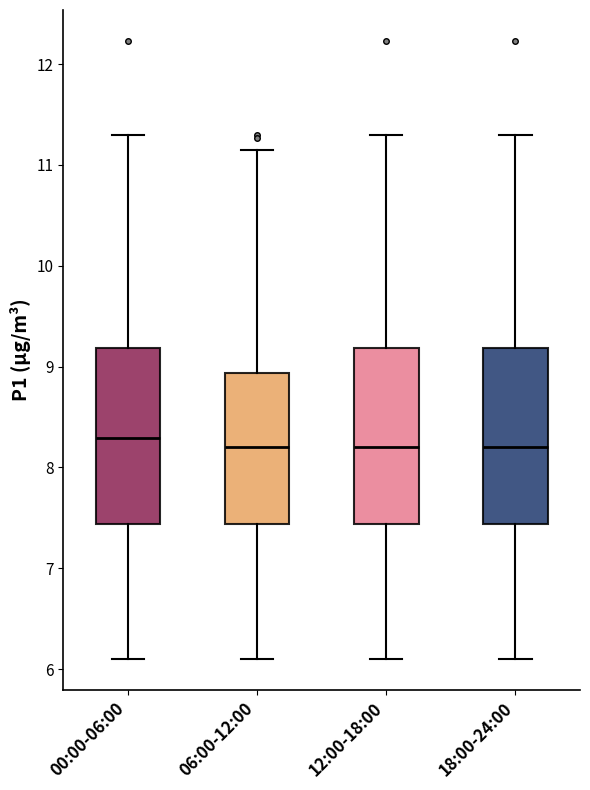

Where does the upper whisker of the box for 18:00-24:00 end on the y-axis? The values are not printed on the chart, so give them approximately, as read against the axis.

11.3